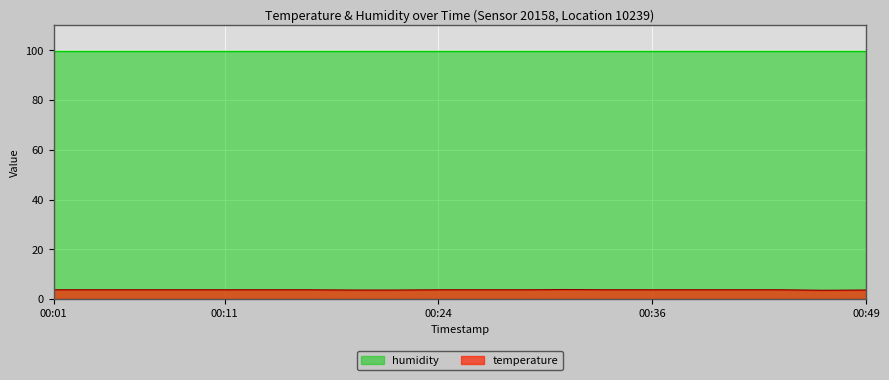

Count the values in the range 3 to 4.

20